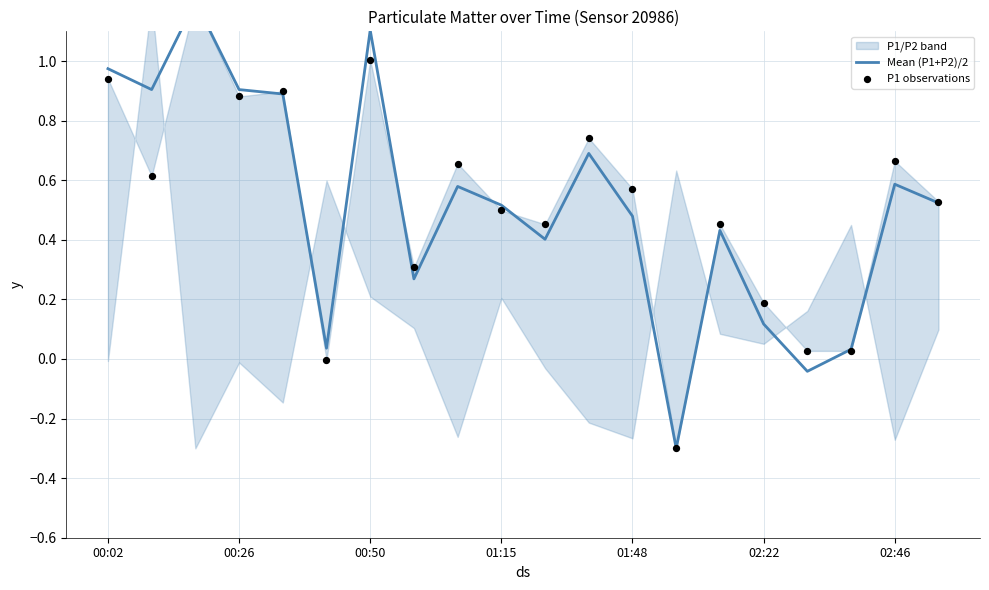

At how many categories does at least one series exceed 0?

19